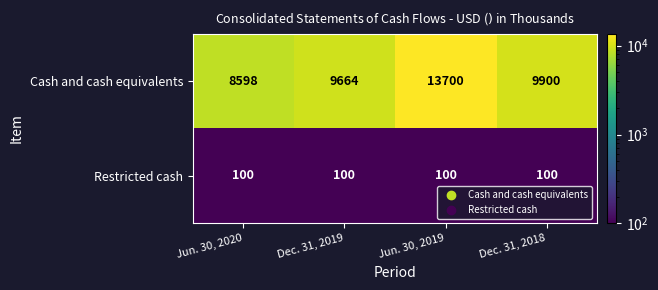

What is the difference between the maximum and minimum values in the Cash and cash equivalents series?

5102